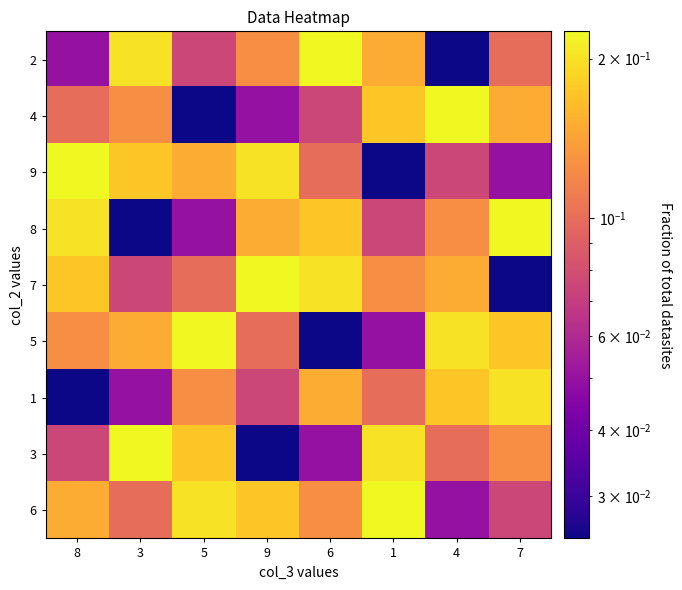

Reading left to right, what are all the values shown in this chart?

2: 8=0.1	3=0.2	5=0.1	9=0.1	6=0.2	1=0.1	4=0.0	7=0.1
4: 8=0.1	3=0.1	5=0.0	9=0.1	6=0.1	1=0.2	4=0.2	7=0.1
9: 8=0.2	3=0.2	5=0.1	9=0.2	6=0.1	1=0.0	4=0.1	7=0.1
8: 8=0.2	3=0.0	5=0.1	9=0.1	6=0.2	1=0.1	4=0.1	7=0.2
7: 8=0.2	3=0.1	5=0.1	9=0.2	6=0.2	1=0.1	4=0.1	7=0.0
5: 8=0.1	3=0.1	5=0.2	9=0.1	6=0.0	1=0.1	4=0.2	7=0.2
1: 8=0.0	3=0.1	5=0.1	9=0.1	6=0.1	1=0.1	4=0.2	7=0.2
3: 8=0.1	3=0.2	5=0.2	9=0.0	6=0.1	1=0.2	4=0.1	7=0.1
6: 8=0.1	3=0.1	5=0.2	9=0.2	6=0.1	1=0.2	4=0.1	7=0.1